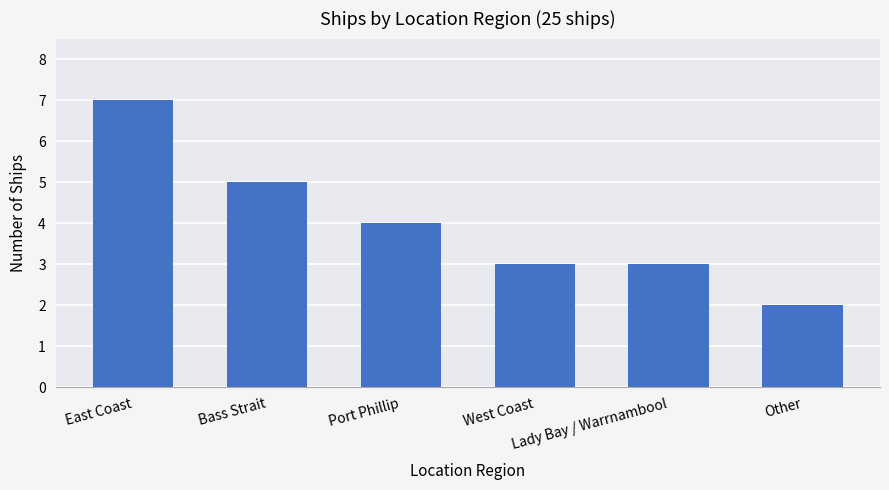

Reading left to right, what are all the values shown in this chart?

East Coast=7	Bass Strait=5	Port Phillip=4	West Coast=3	Lady Bay / Warrnambool=3	Other=2